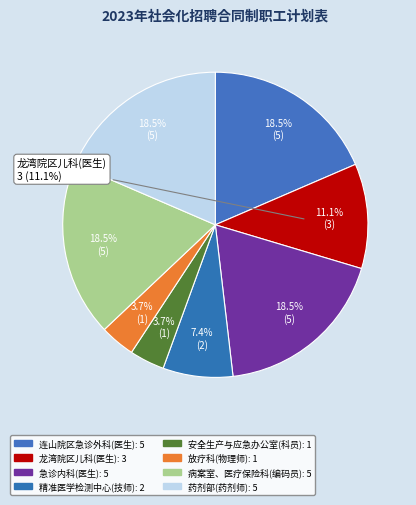

Which slice is the smallest?

安全生产与应急办公室(科员)